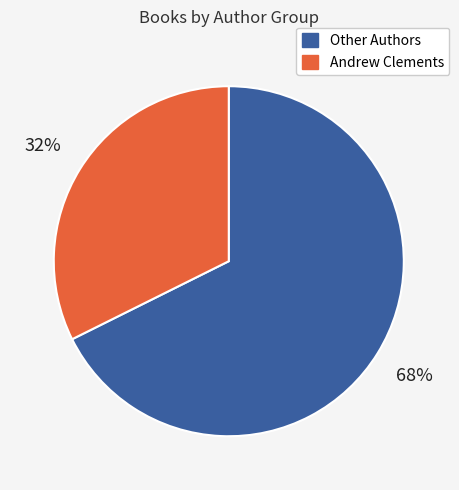

To the nearest percent, what is the average slice percentage?

50%